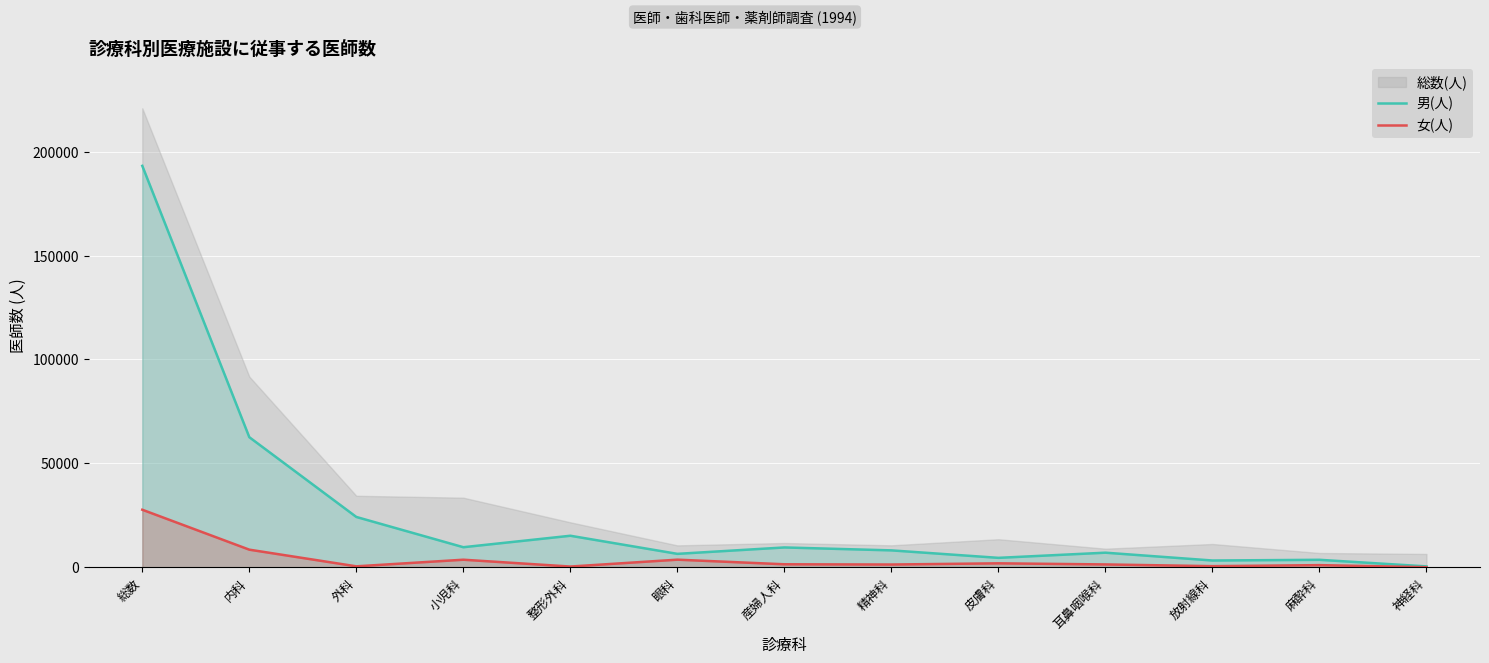

Rank the categories by 女(人) value from highest to lowest.

総数, 内科, 眼科, 小児科, 皮膚科, 産婦人科, 耳鼻咽喉科, 精神科, 麻酔科, 放射線科, 外科, 整形外科, 神経科